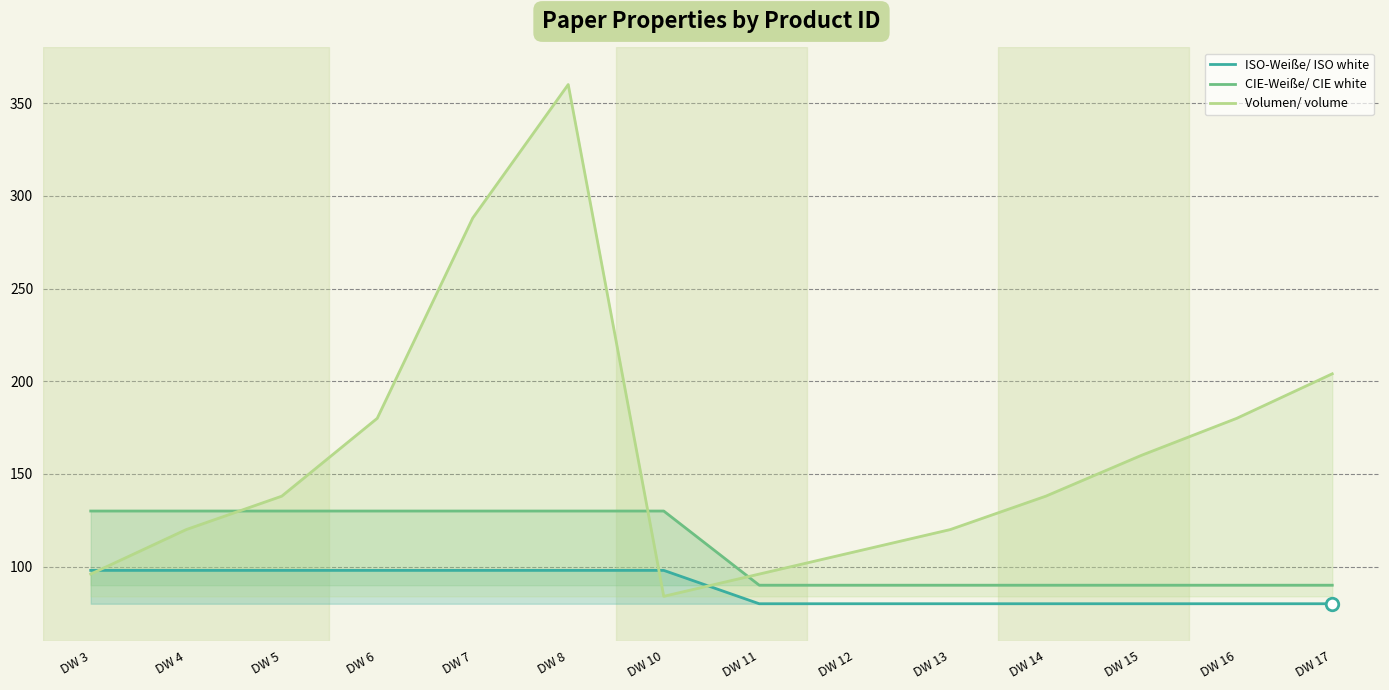

What is the total value across all series at DW 10?

312